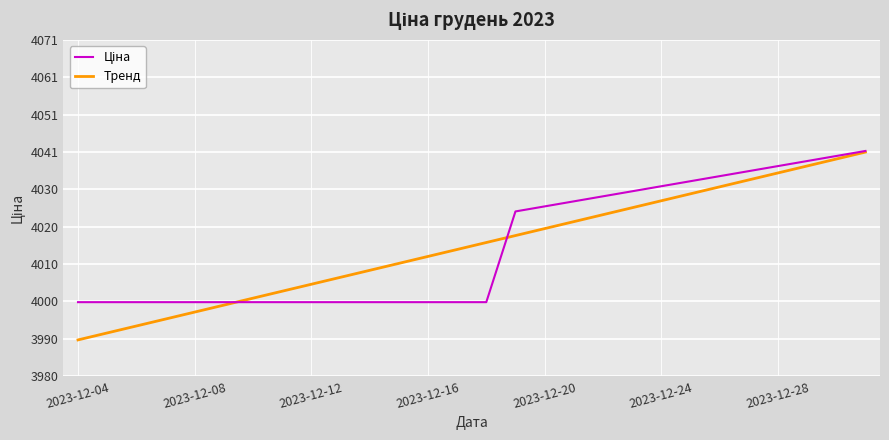

What is the highest value of the Тренд series?

4040.5